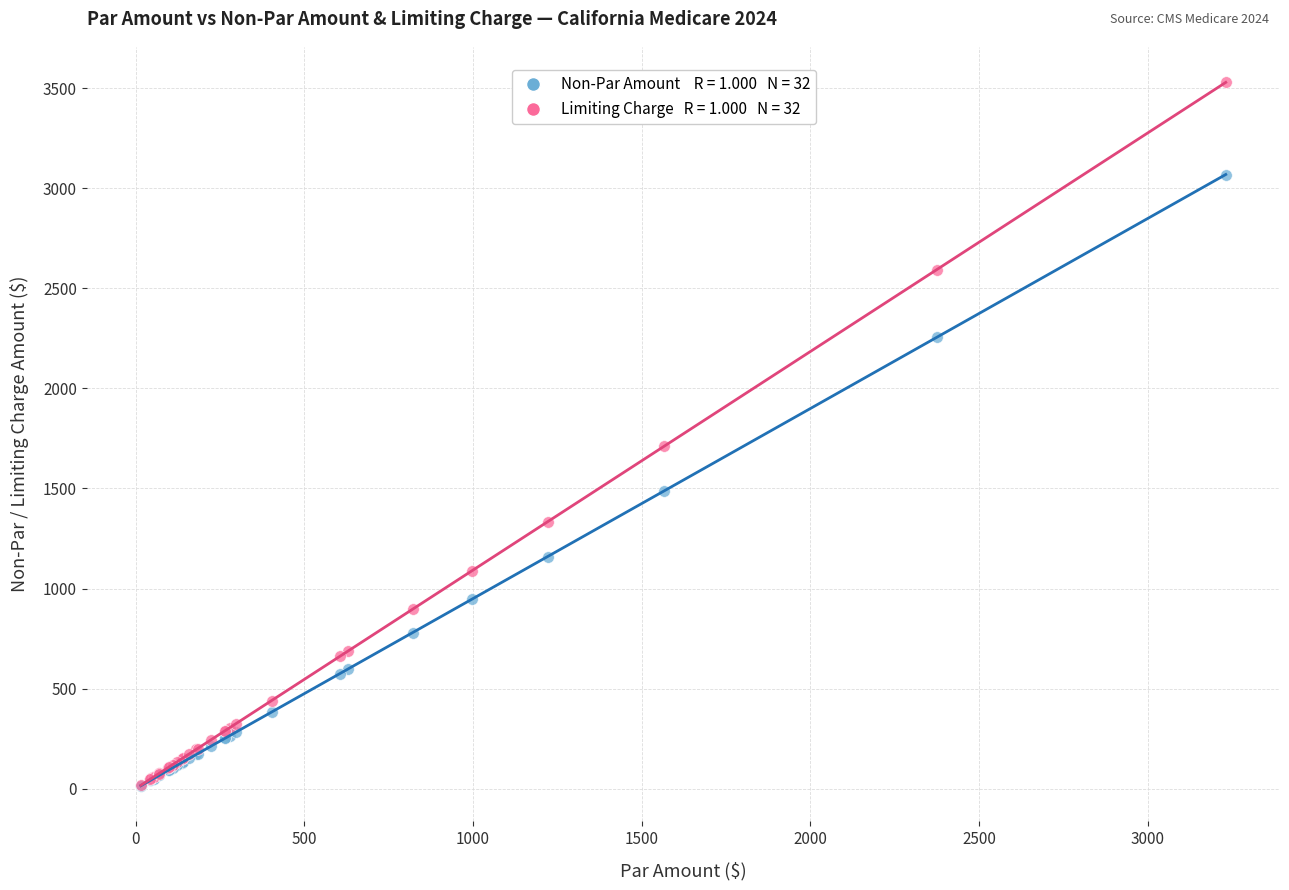

Across all series, what Y value is closest to 1772?

1712.2